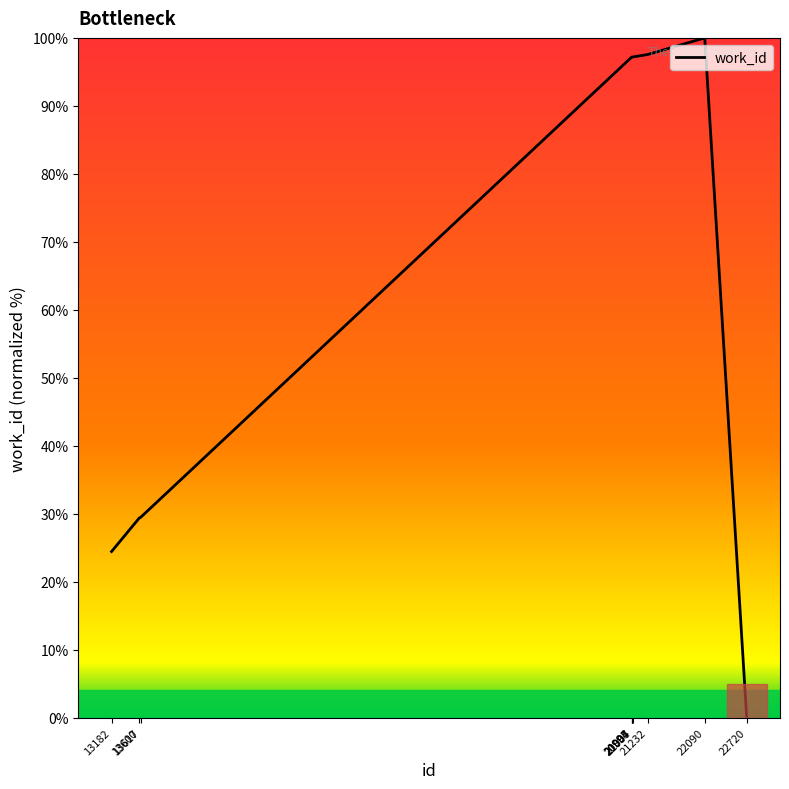

How many lines are shown in the chart?

1